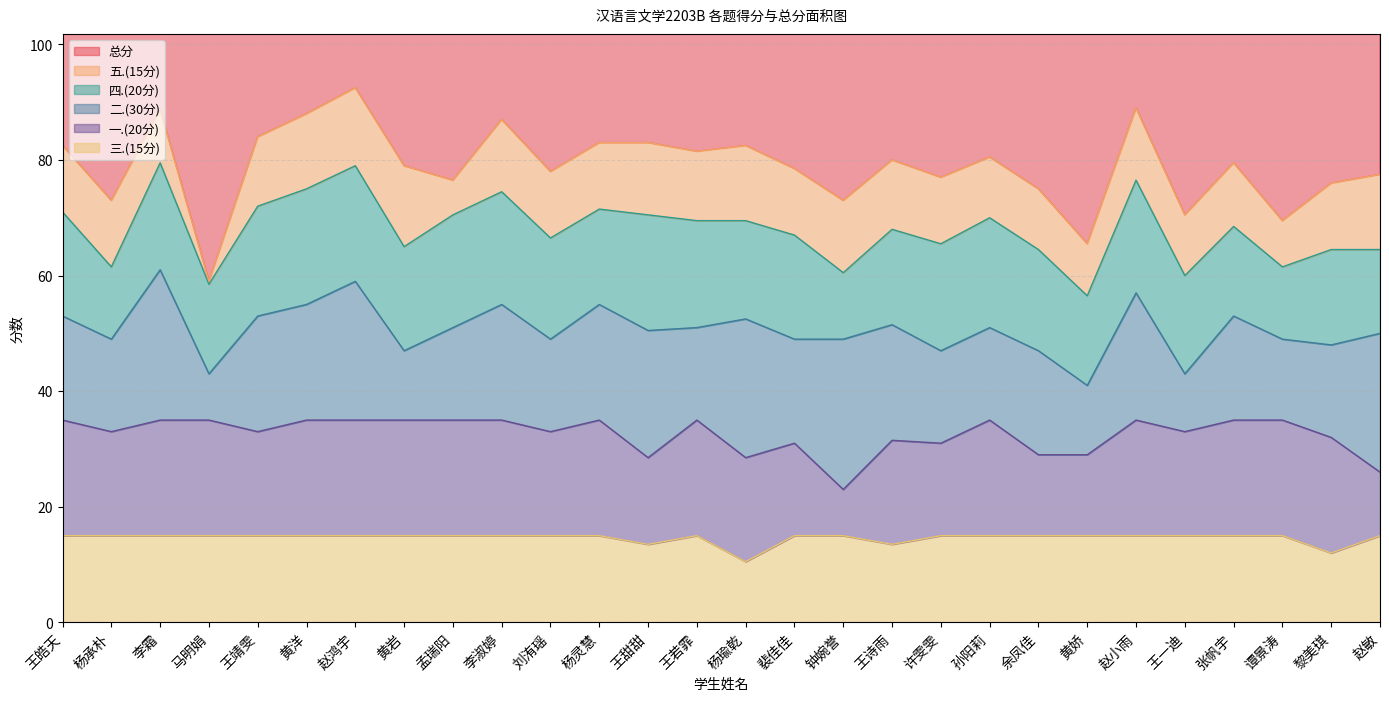

What is the average value of the 三.(15分) series?

14.6